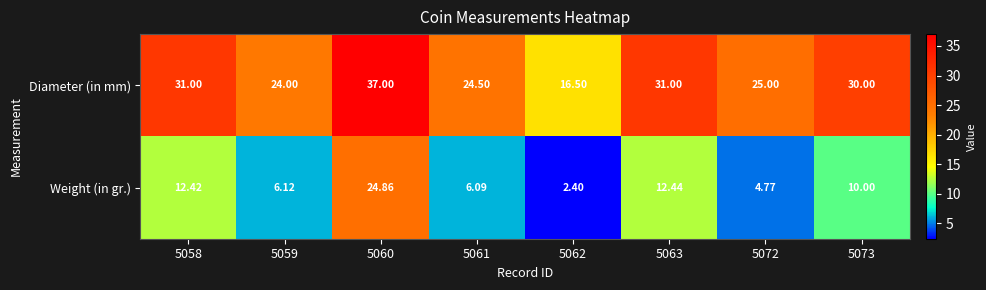

Is the value of Weight (in gr.) at 5062 greater than the value of Diameter (in mm) at 5062?

No